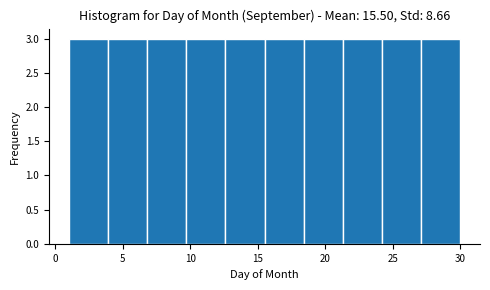

Reading left to right, list every bar in this chart as the range it spans on the x-axis followed by its height. Neither the bar edges nor the heights are printed on the chart, so give them approximately, as read against the axes.

1.0 to 3.9: 3
3.9 to 6.8: 3
6.8 to 9.7: 3
9.7 to 12.6: 3
12.6 to 15.5: 3
15.5 to 18.4: 3
18.4 to 21.3: 3
21.3 to 24.2: 3
24.2 to 27.1: 3
27.1 to 30.0: 3